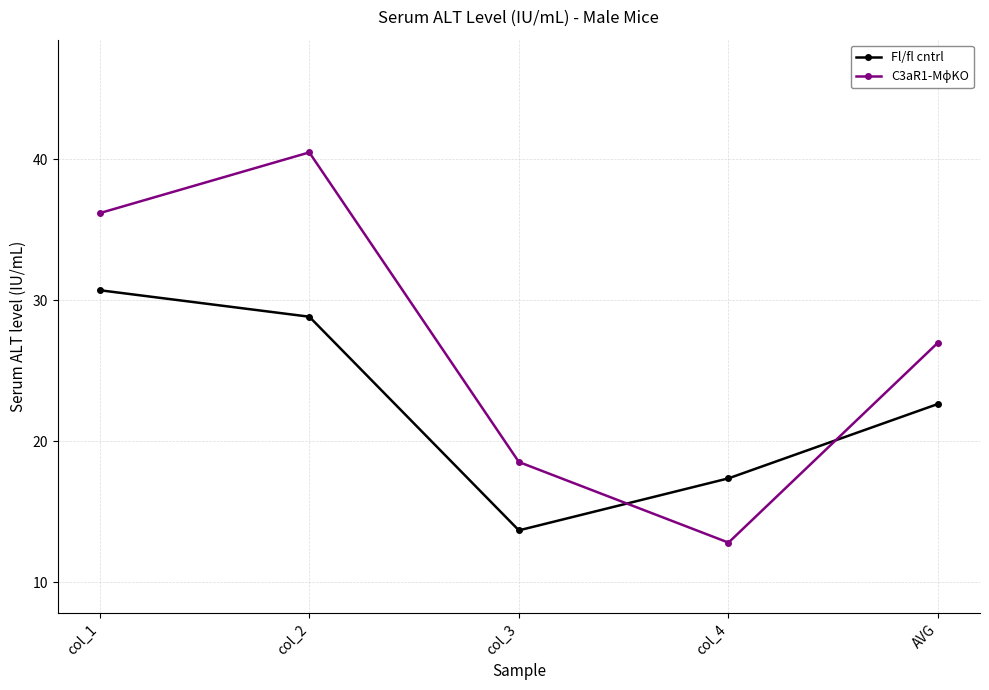

What is the total value across all series at col_3?

32.2